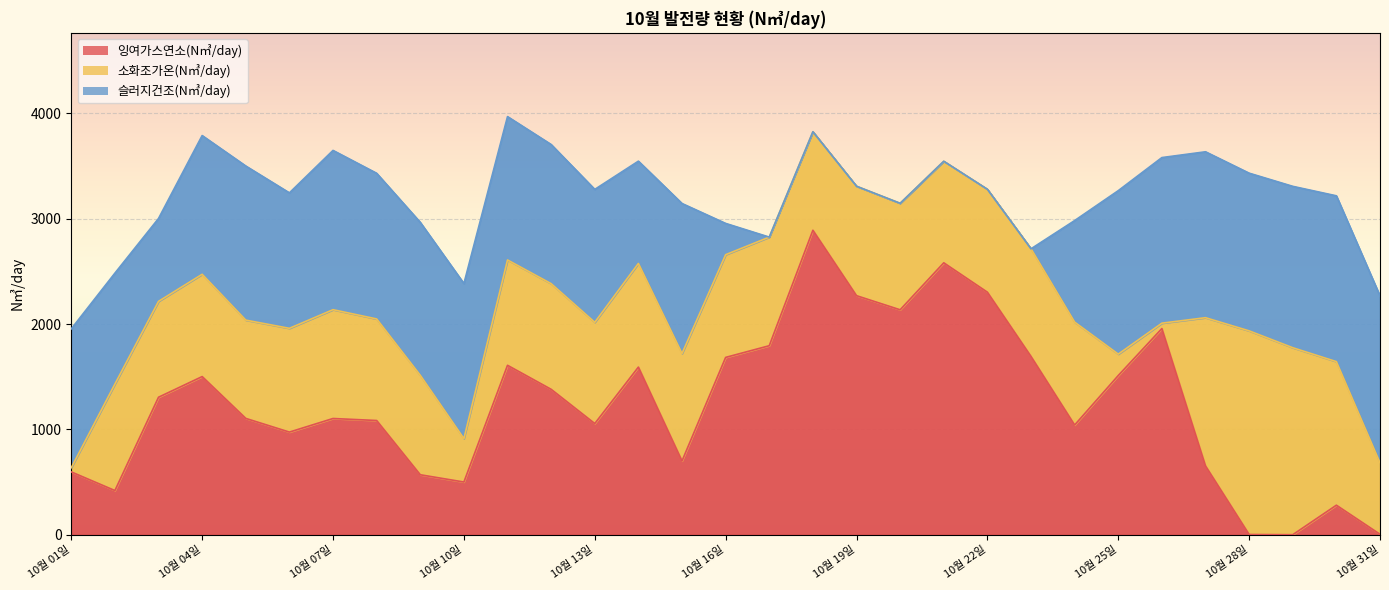

Where is the first local minimum for 잉여가스연소(N㎥/day)?

10월 02일